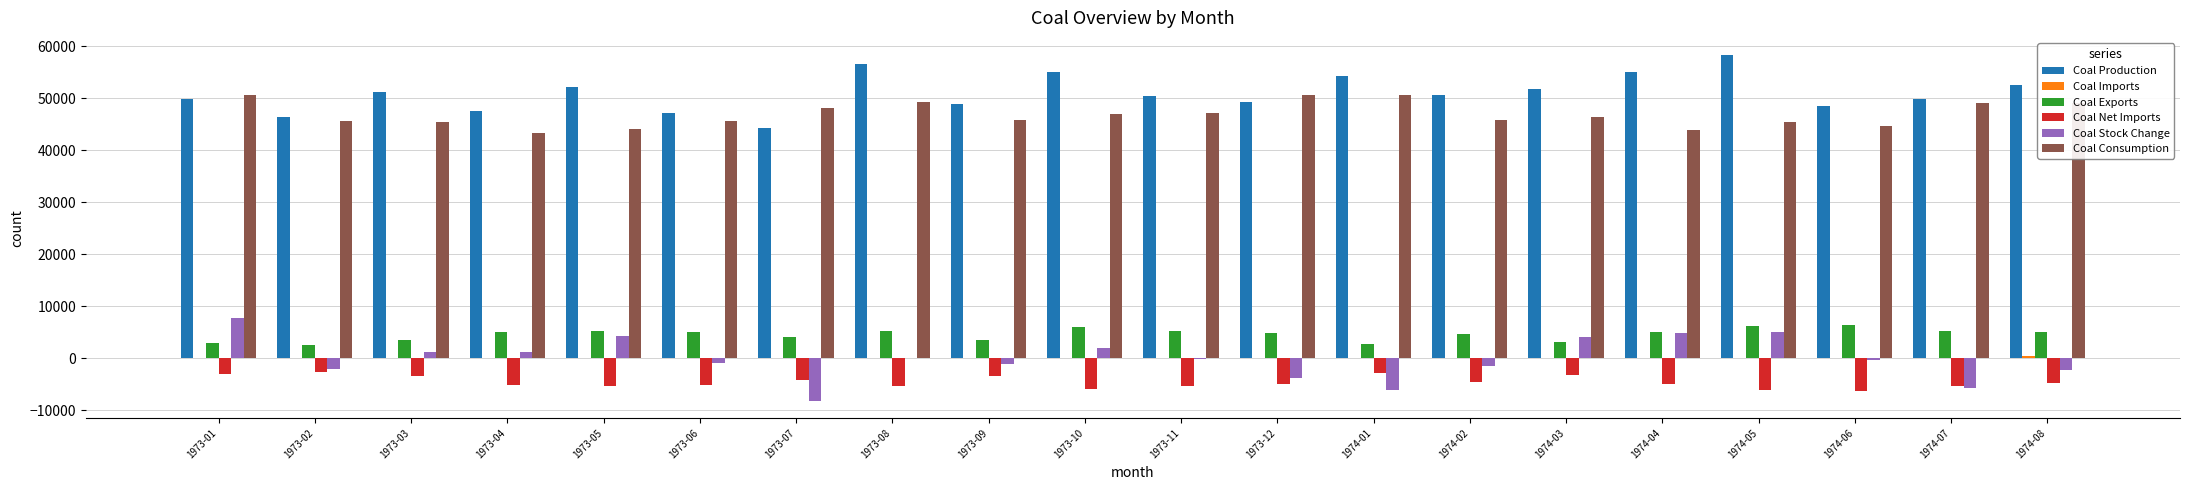

Which series has the largest total across all categories?

Coal Production